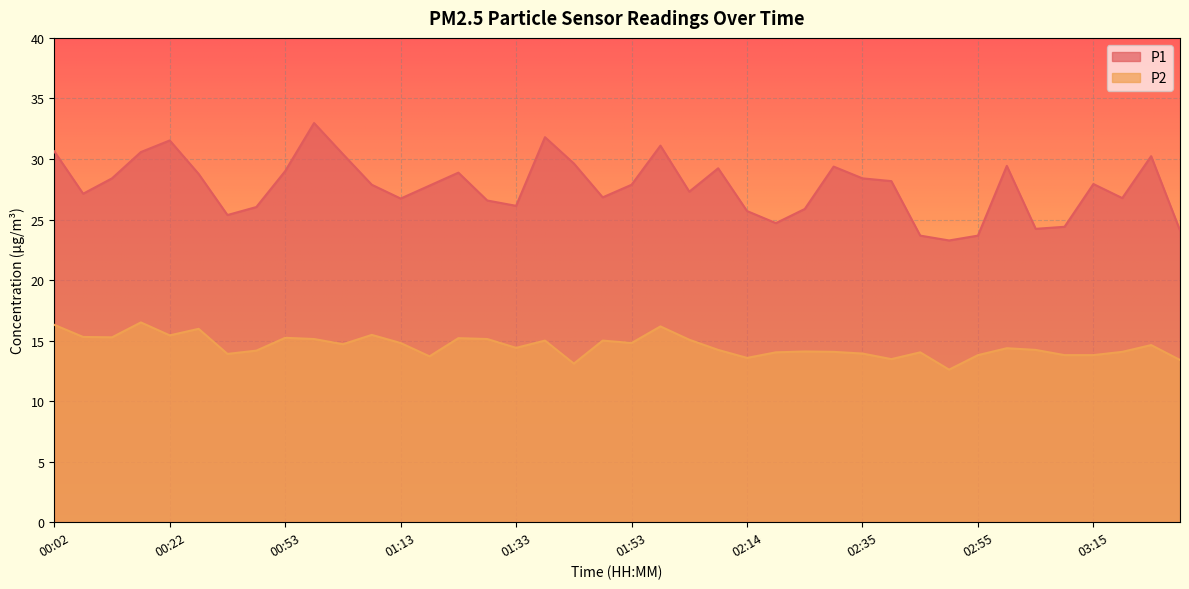

True or false: P1 has more than 1 interior local peaks.

True